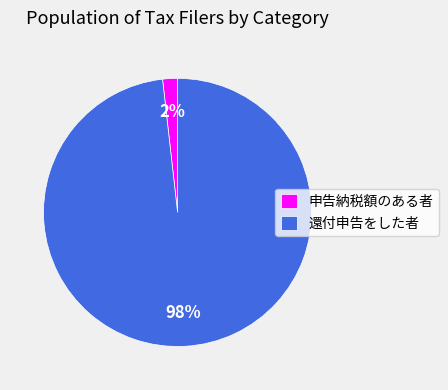

Which slice is the largest?

還付申告をした者